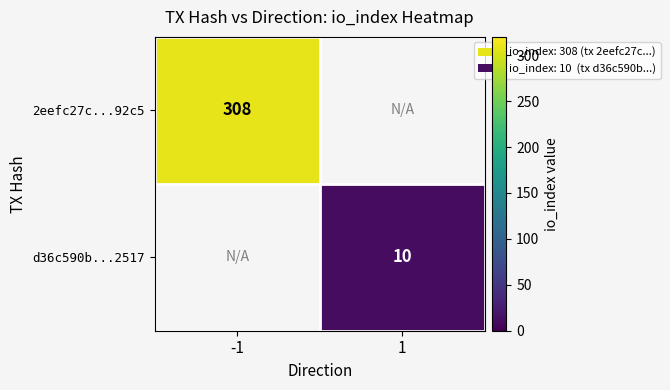

How many categories are shown in the chart?

2